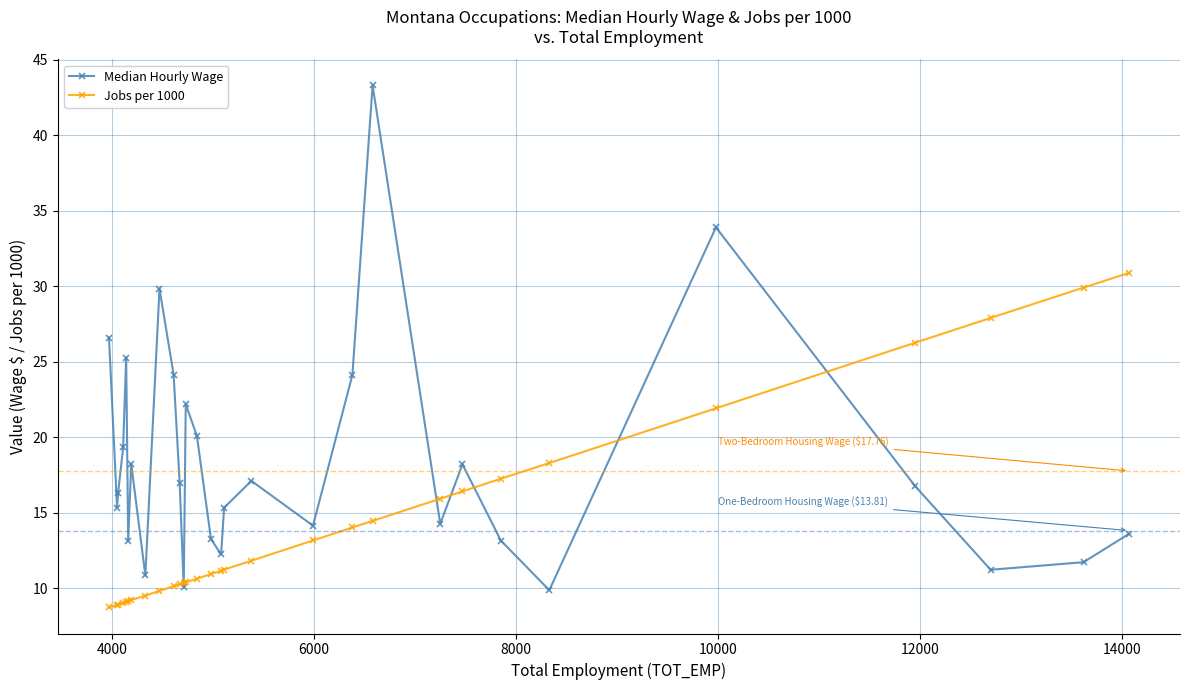

What is the average value of the Jobs per 1000 series?

14.2